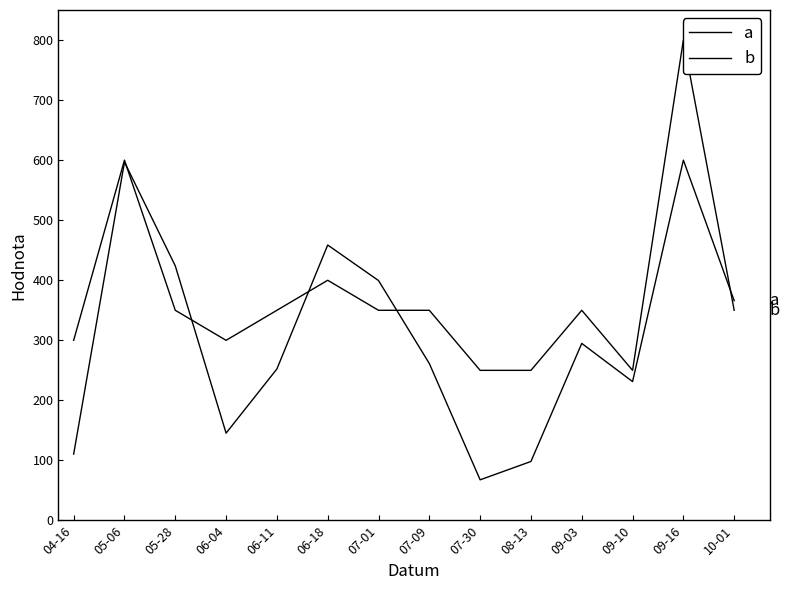

True or false: b has a value of 104.3 at 08-13.

False